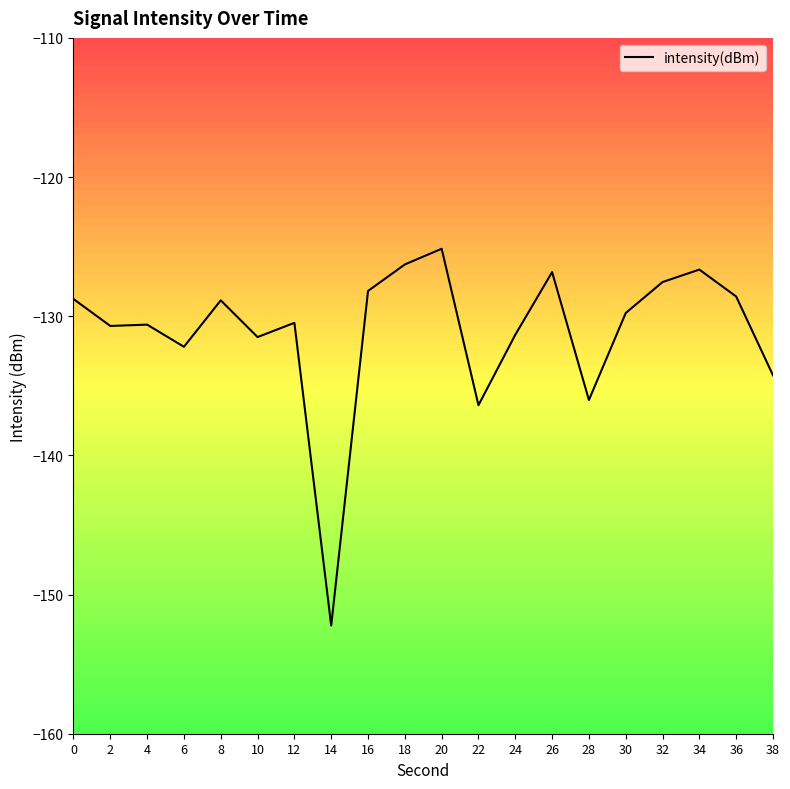

The chart shows a value of -175.3 at 26. True or false?

False